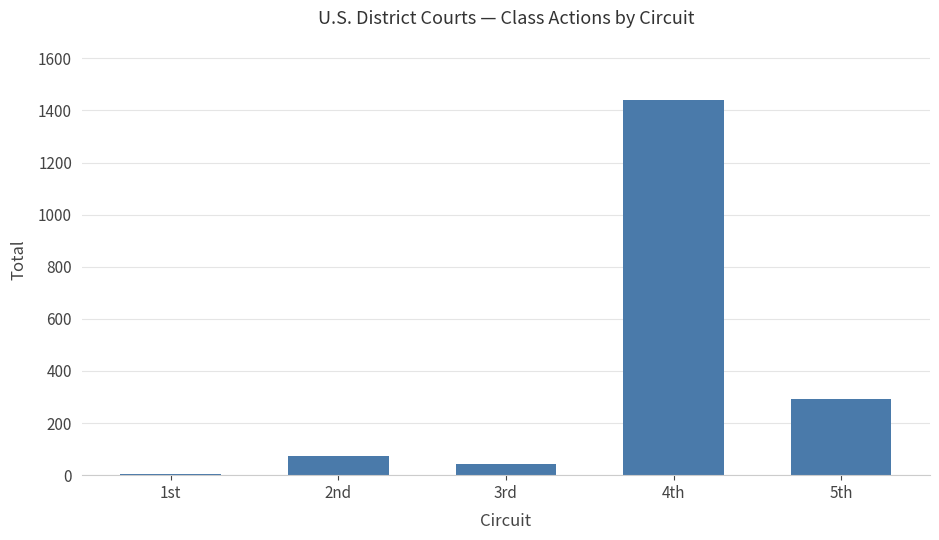

The chart shows a value of 473 at 5th. True or false?

False